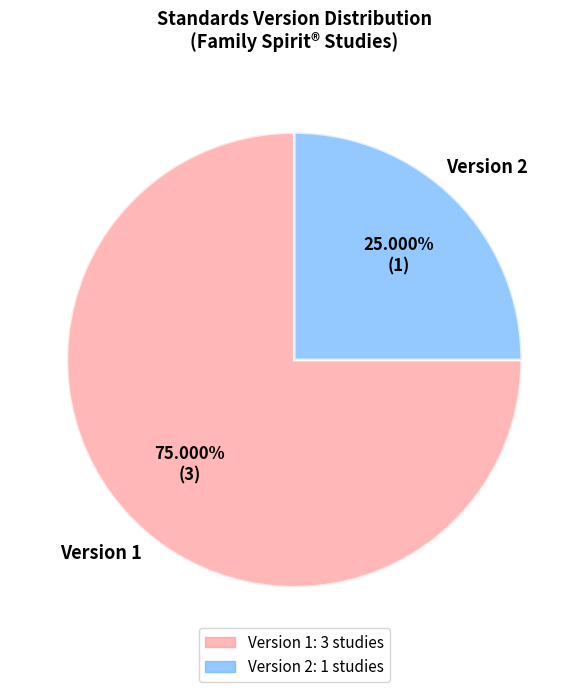

Does any single category account for the majority?

Yes